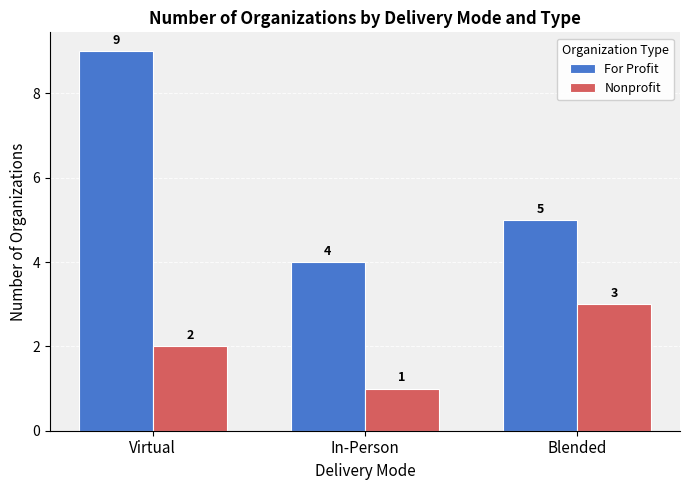

What is the minimum value for For Profit?

4